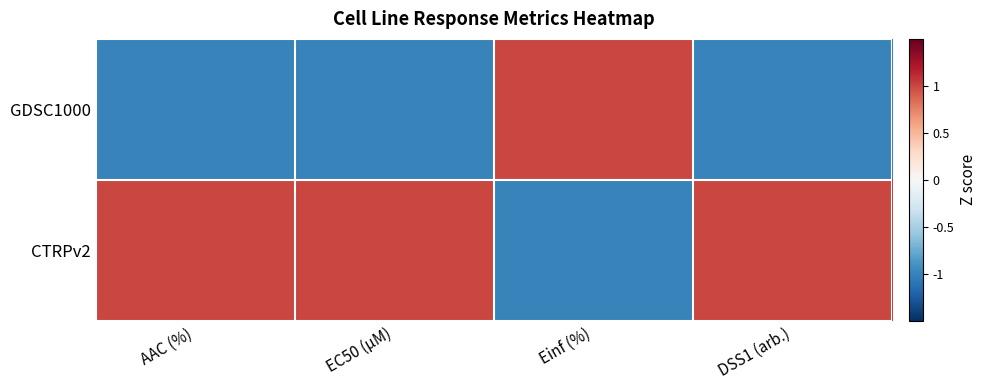

Reading right to left, transcribe all the data shown in this chart.

GDSC1000: DSS1 (arb.)=-1.0	Einf (%)=1.0	EC50 (µM)=-1.0	AAC (%)=-1.0
CTRPv2: DSS1 (arb.)=1.0	Einf (%)=-1.0	EC50 (µM)=1.0	AAC (%)=1.0